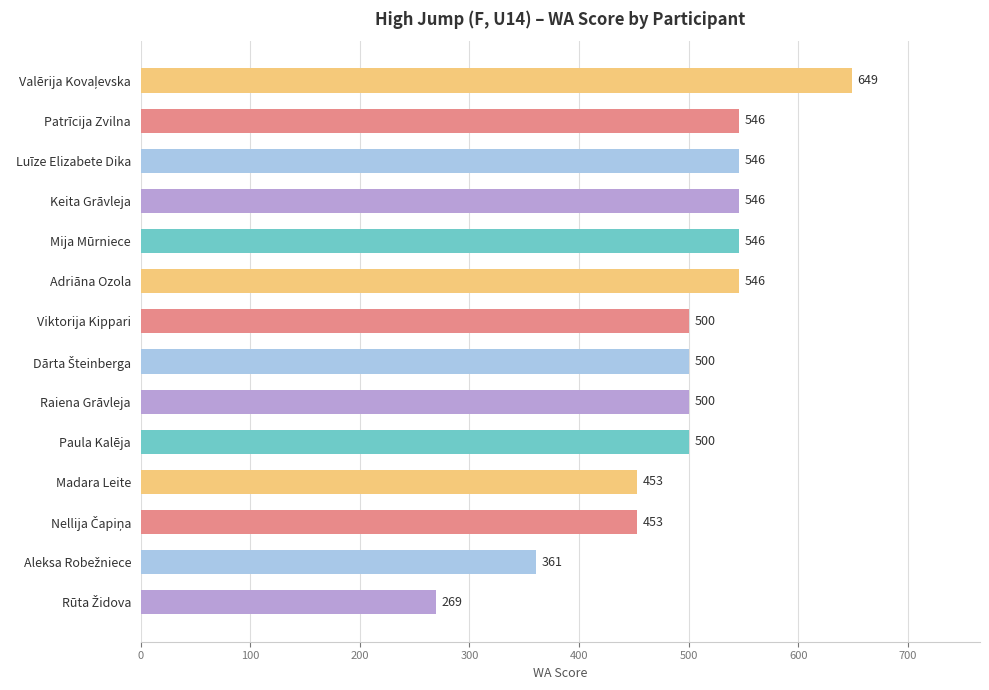

How many bars are there in total?

14